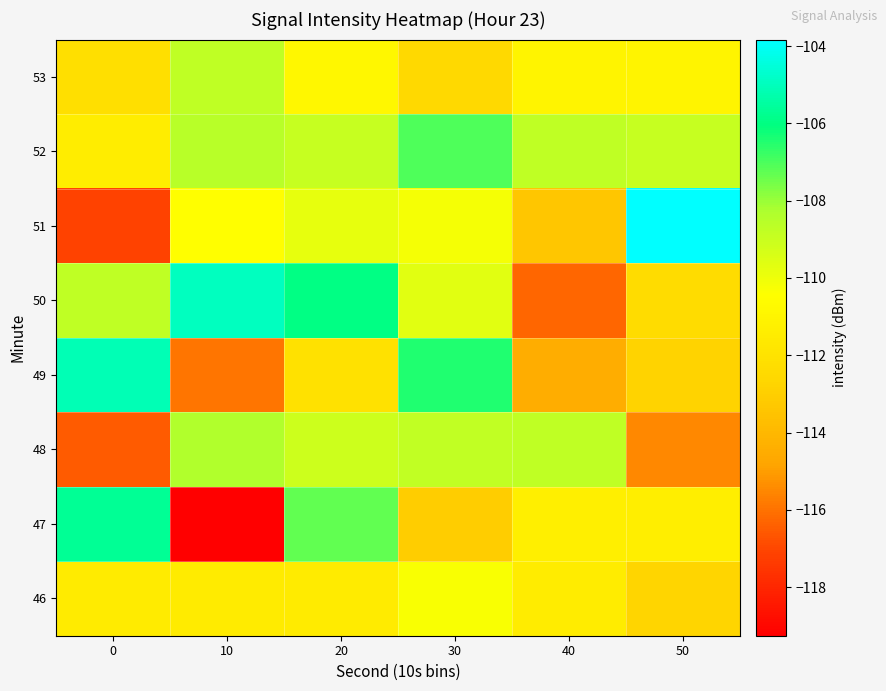

Which has a higher value, 0 or 40?

40